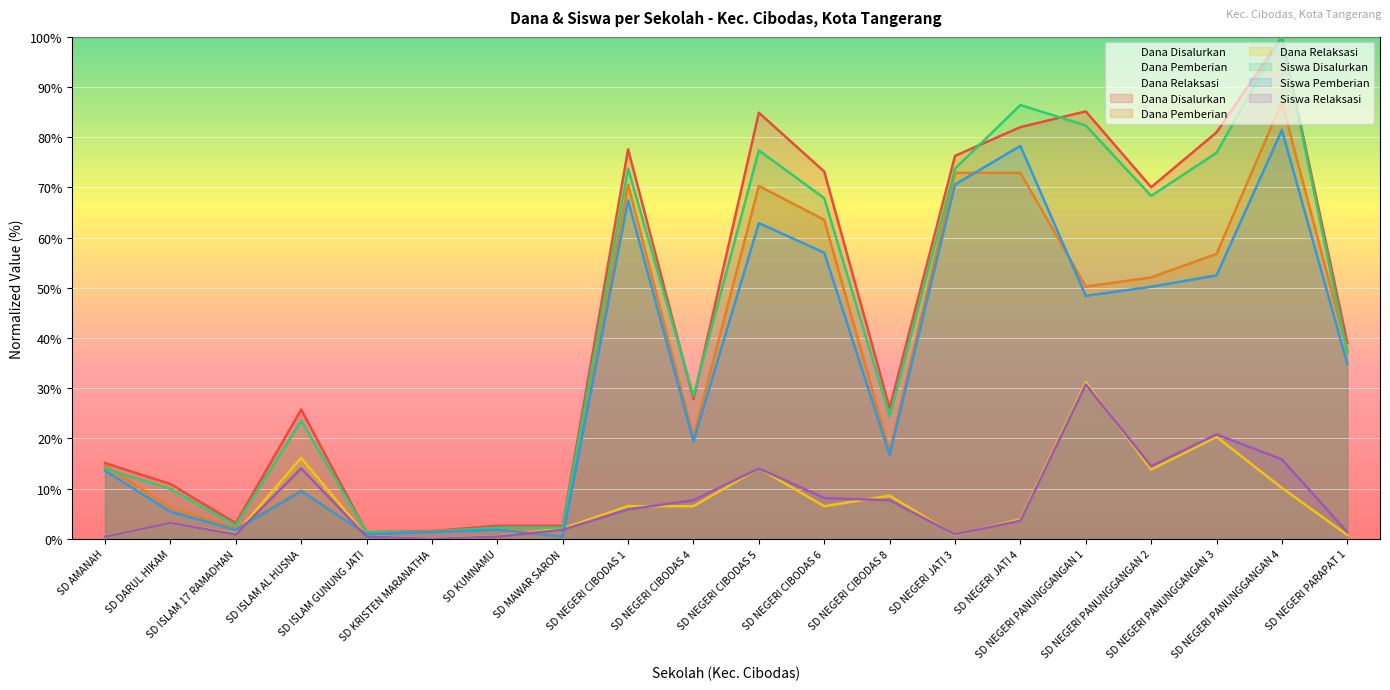

Does the chart display data point markers on the line(s)?

No